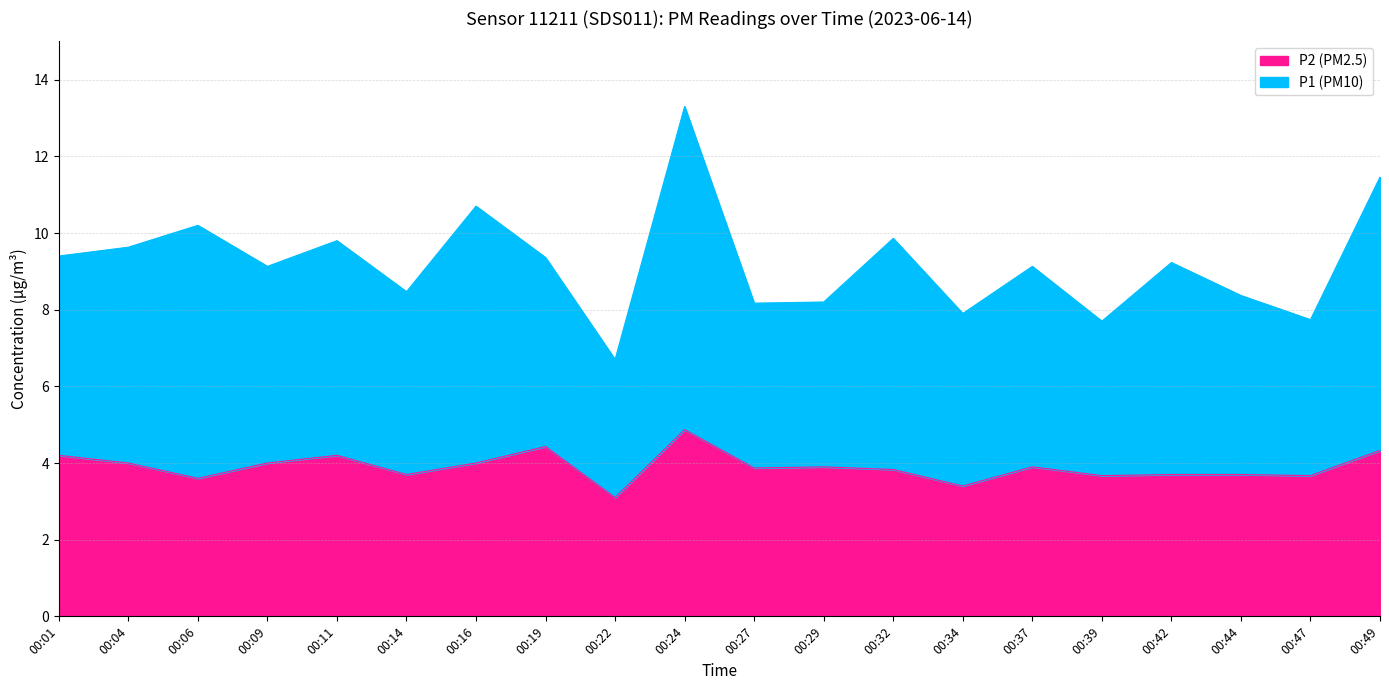

Rank the series by their average value, from lowest to highest.

P2, P1